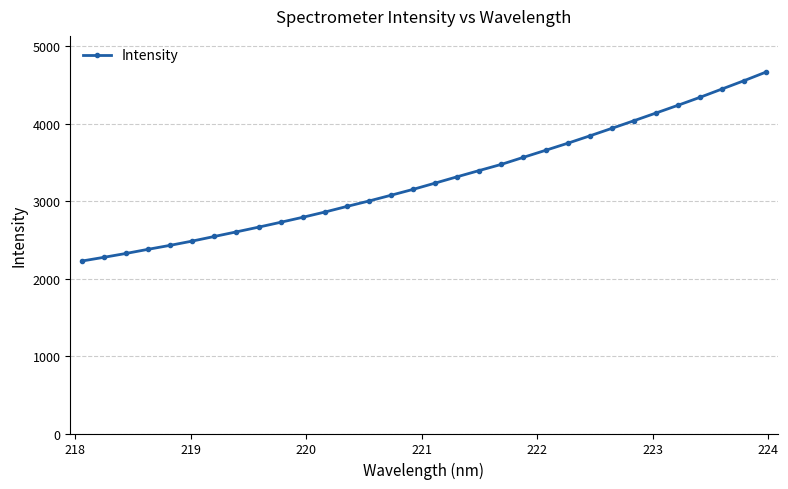

What is the smallest value displayed?

2226.3